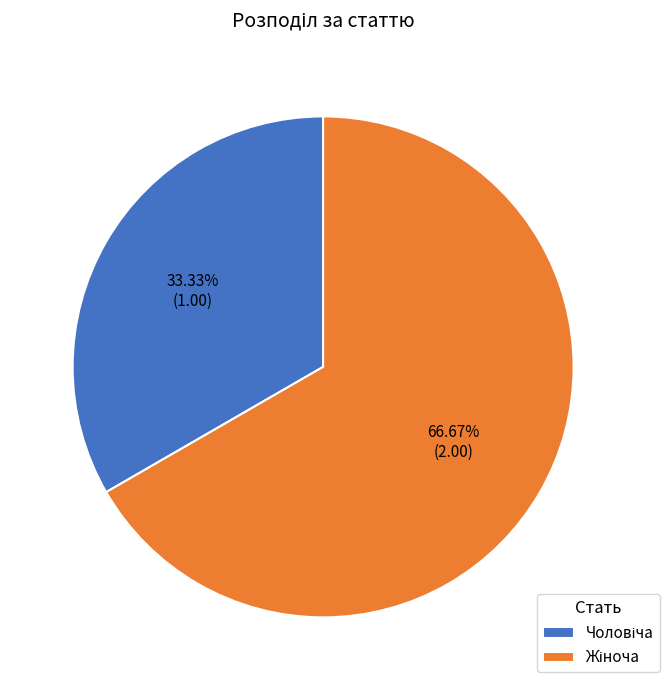

Is there any slice that represents more than half of the pie?

Yes